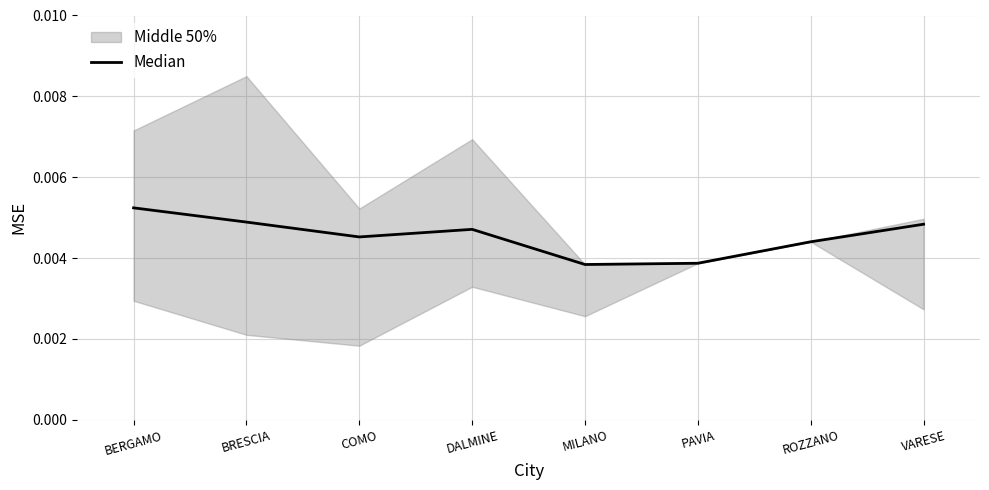

List the labels in order of value, largest first.

BERGAMO, BRESCIA, VARESE, DALMINE, COMO, ROZZANO, PAVIA, MILANO